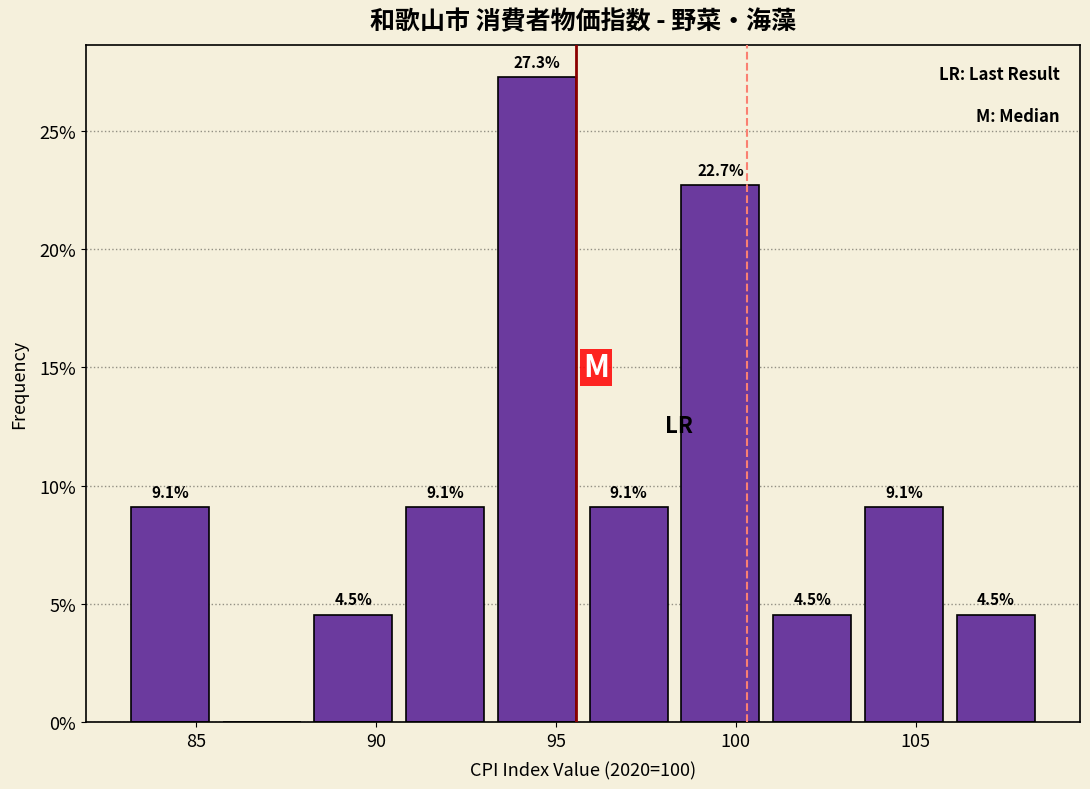

Which range on the x-axis has the tallest bar?

93.20 to 95.75